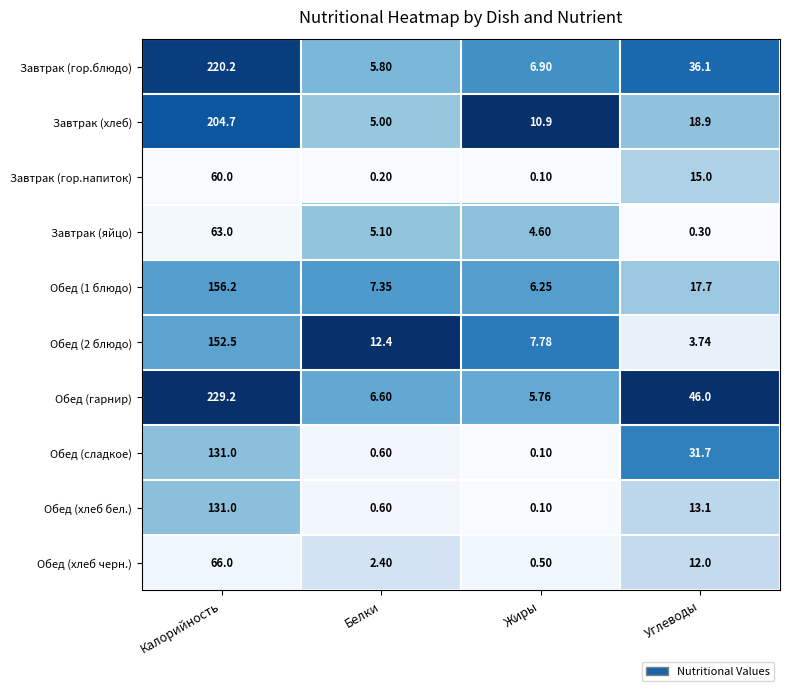

List the labels in order of Обед (хлеб черн.) value, largest first.

Калорийность, Углеводы, Белки, Жиры